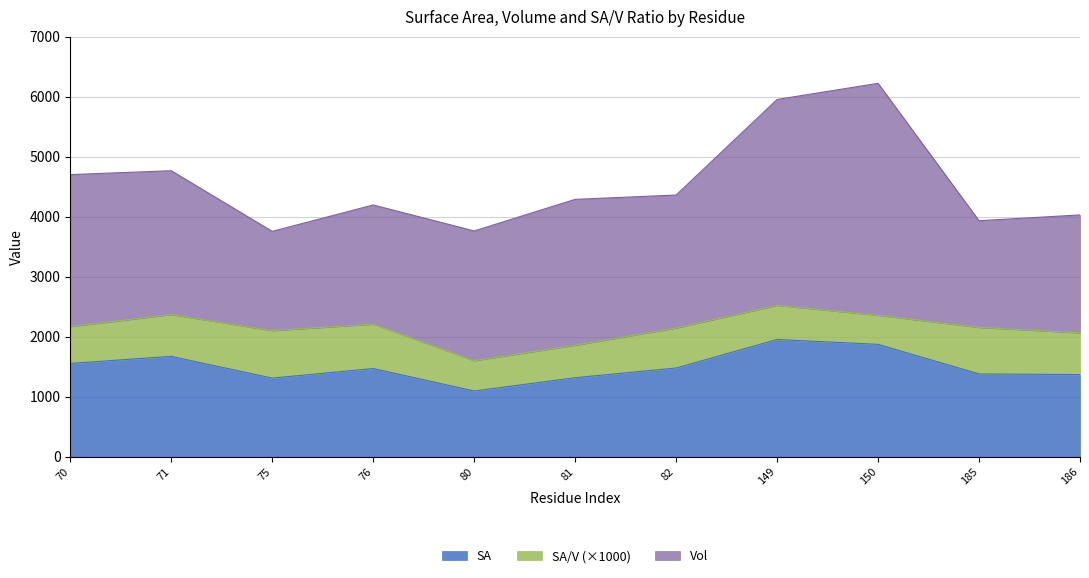

Rank the series at 186 from highest to lowest value.

Vol, SA, SA_V